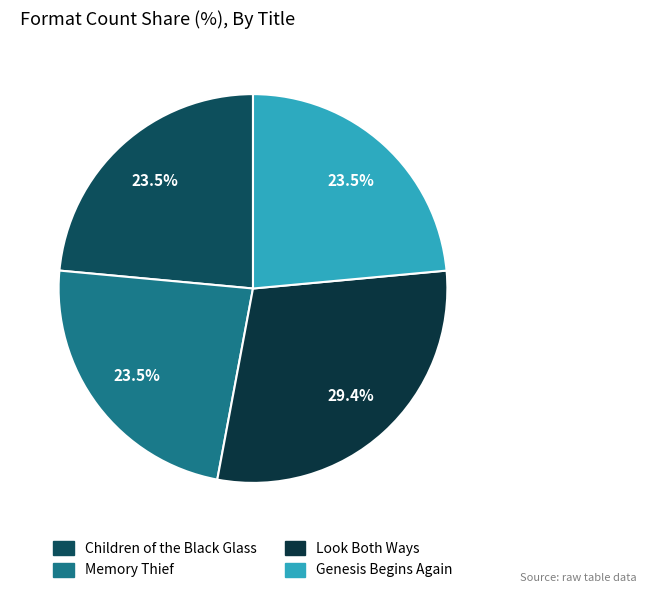

True or false: Look Both Ways accounts for 23% of the total.

False